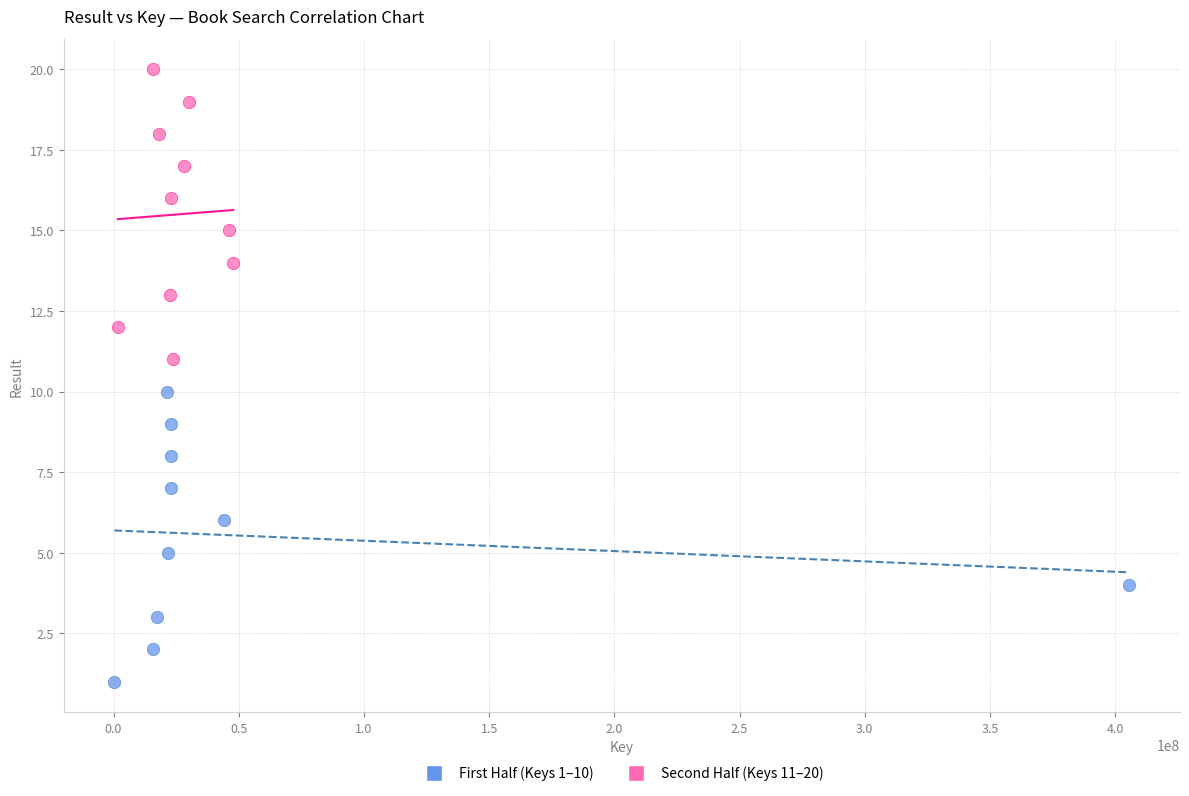

Which series contains the highest Y value?

Second Half (Keys 11–20)